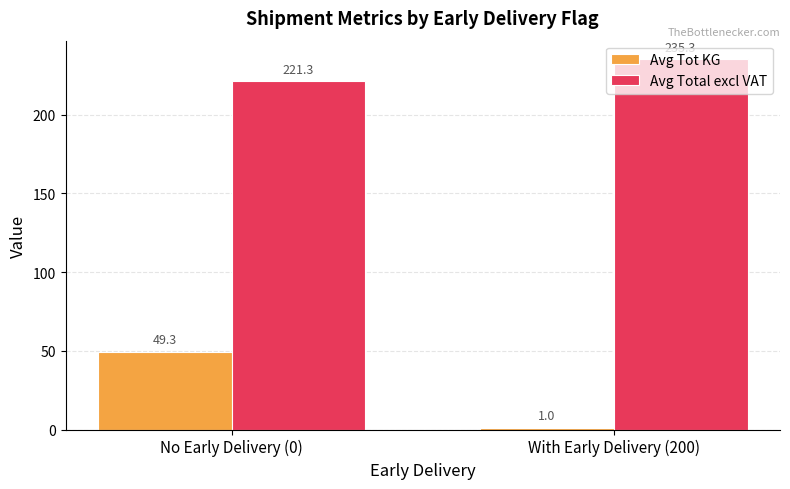

How many data points in Avg Total excl VAT are above 235?

1